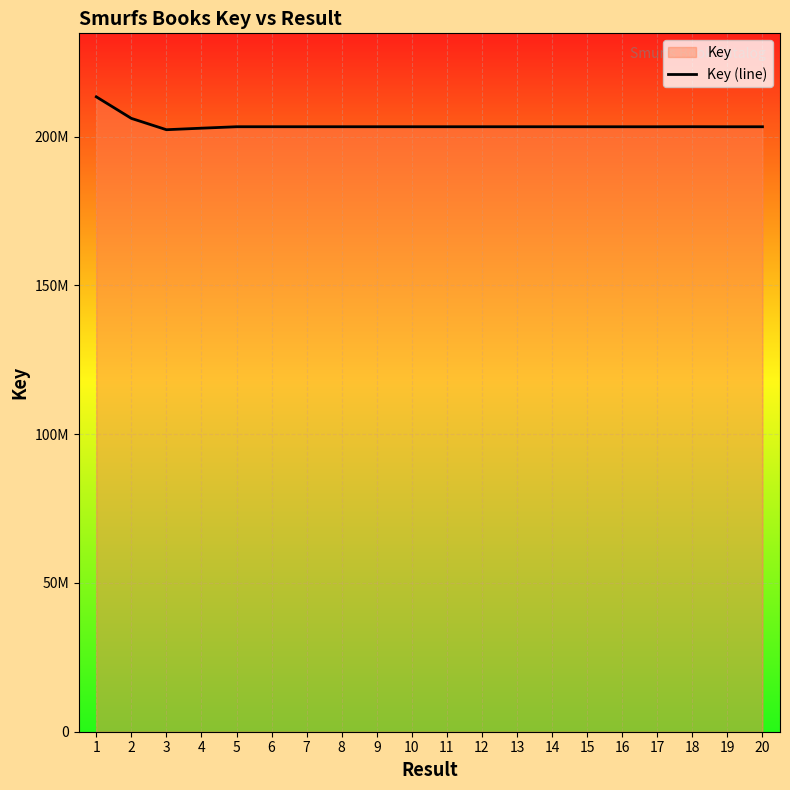

List the labels in order of value, smallest first.

3, 4, 19, 16, 17, 15, 20, 14, 13, 12, 11, 10, 8, 9, 6, 7, 5, 18, 2, 1